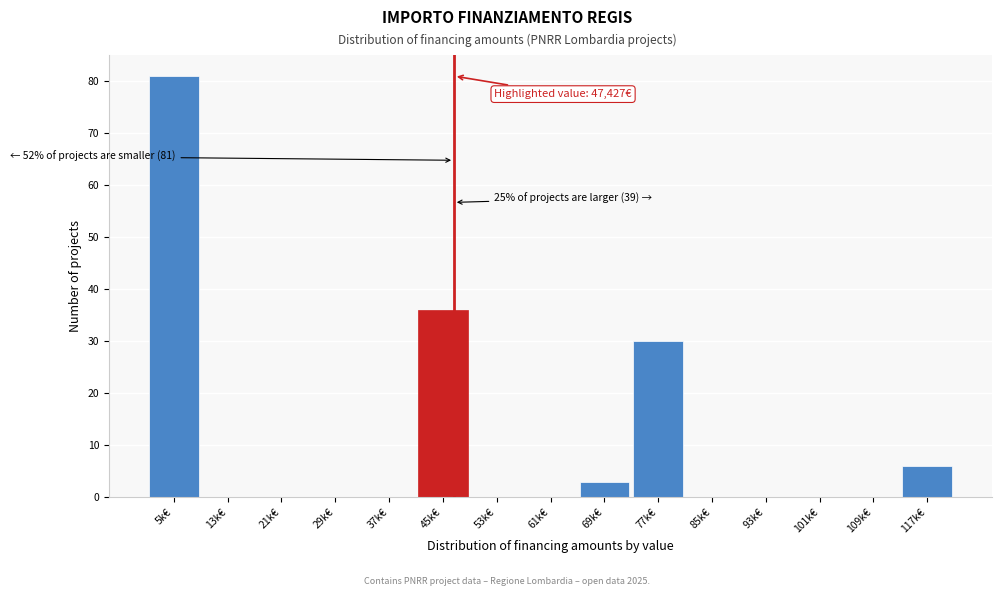

Reading right to left, extract all data points from this chart.

117k€=6	109k€=0	101k€=0	93k€=0	85k€=0	77k€=30	69k€=3	61k€=0	53k€=0	45k€=36	37k€=0	29k€=0	21k€=0	13k€=0	5k€=81